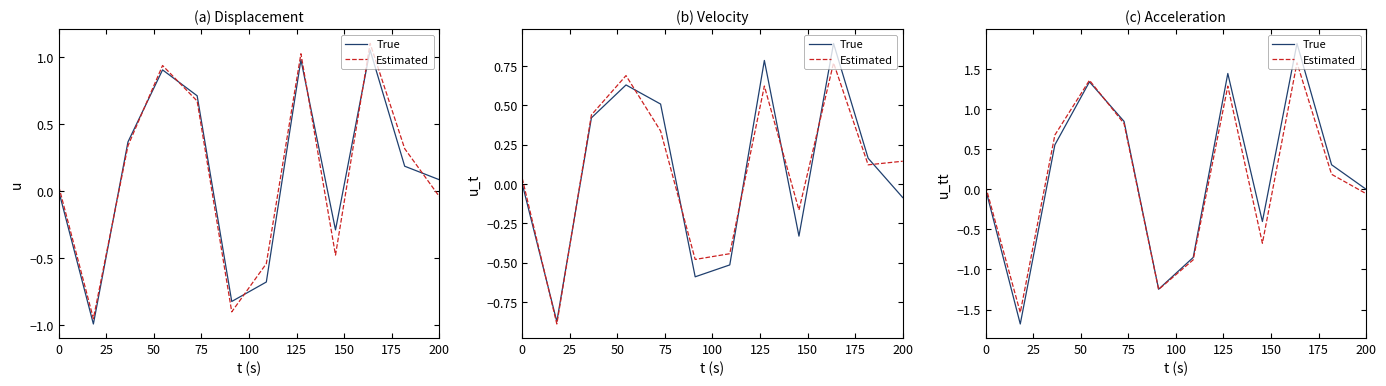

At 150, list the series in order from smallest to largest.

Estimated, True